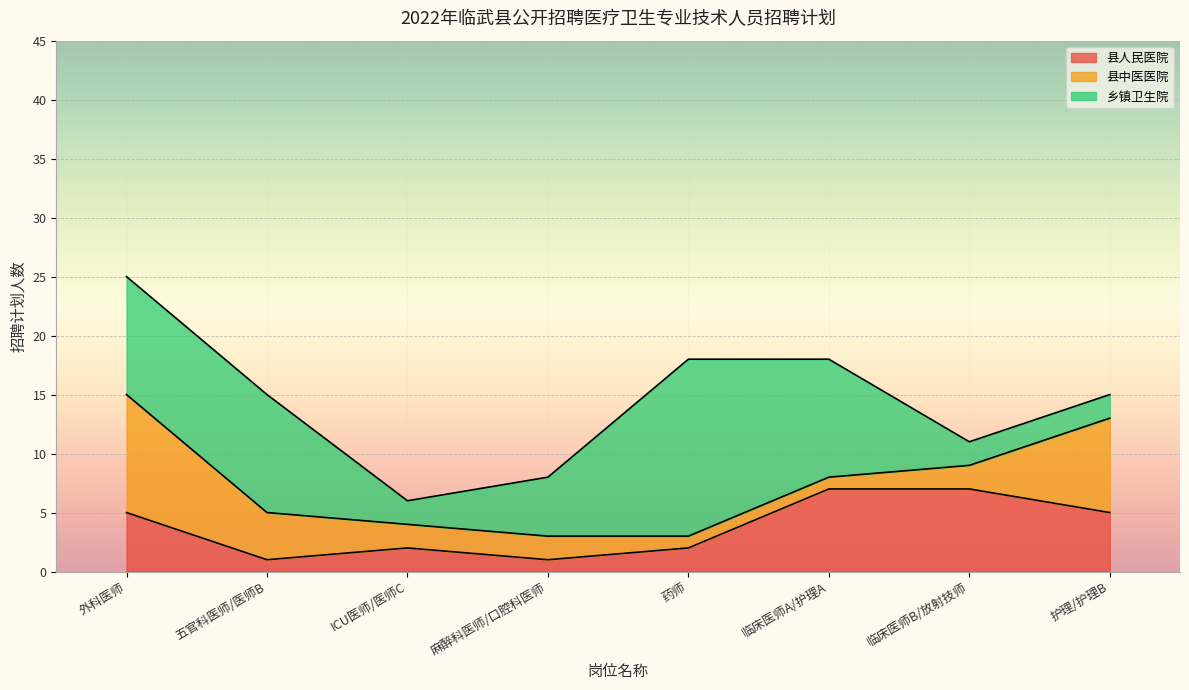

Between which two adjacent categories do 县人民医院 and 县中医医院 first intersect?

麻醉科医师/口腔科医师 and 药师